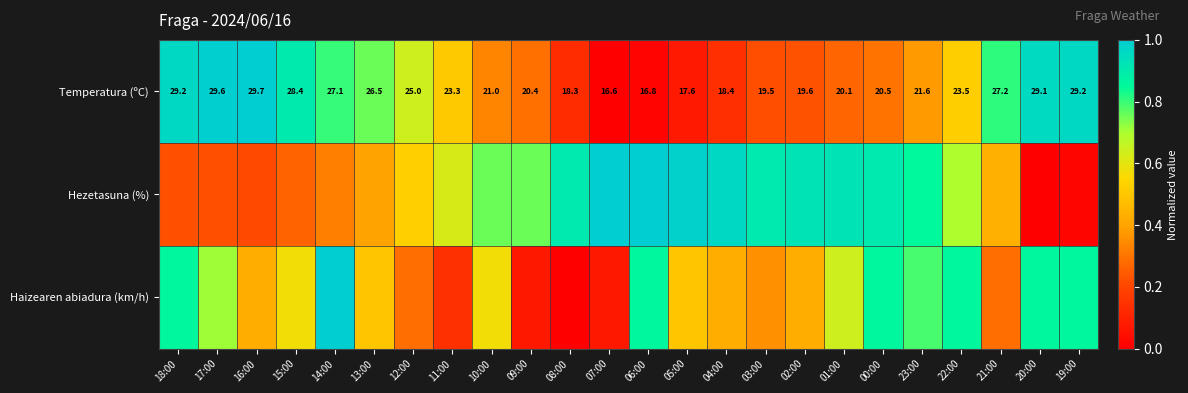

How many data points in Temperatura (ºC) are above 23?

12